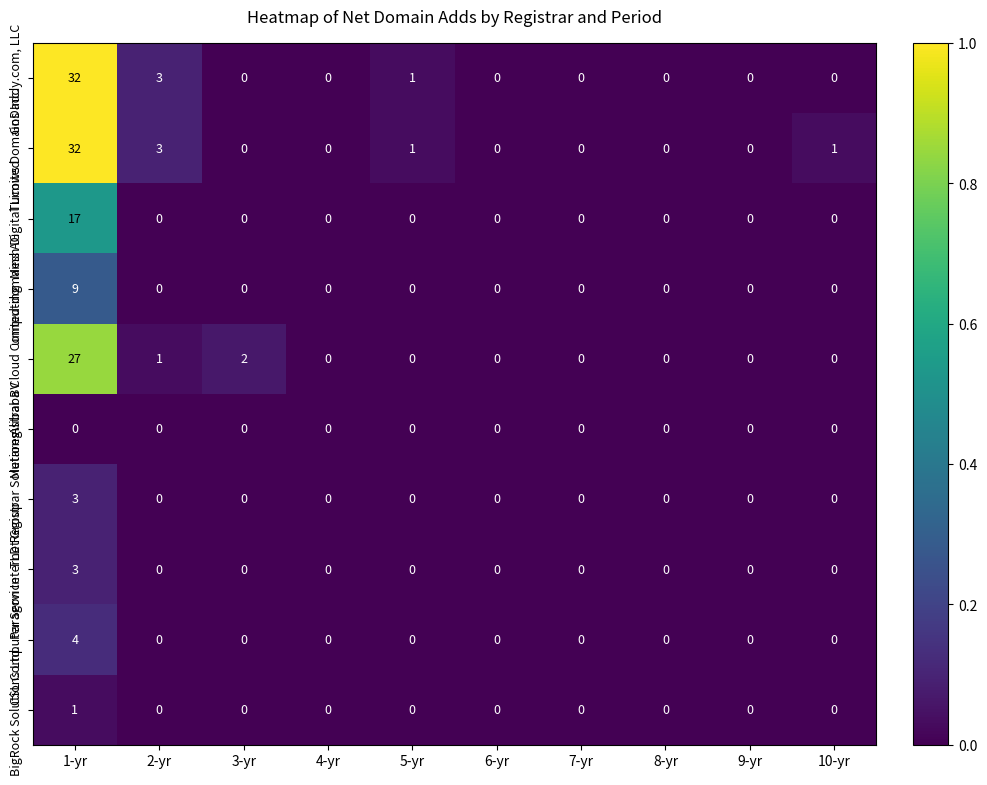

Between 3-yr and 9-yr, which series saw the biggest shift?

Alibaba Cloud Computing